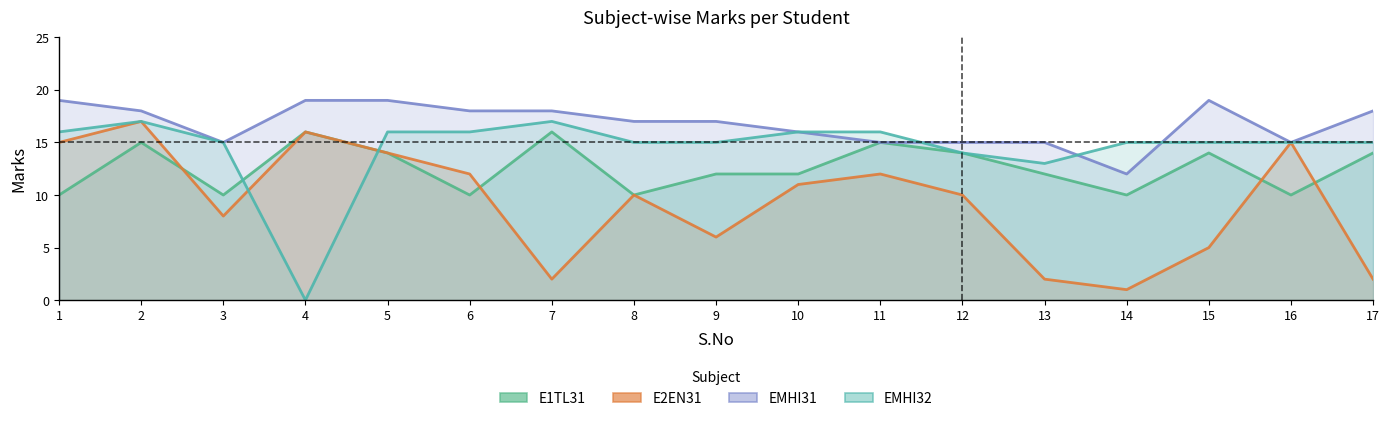

At how many categories does at least one series exceed 16?

10